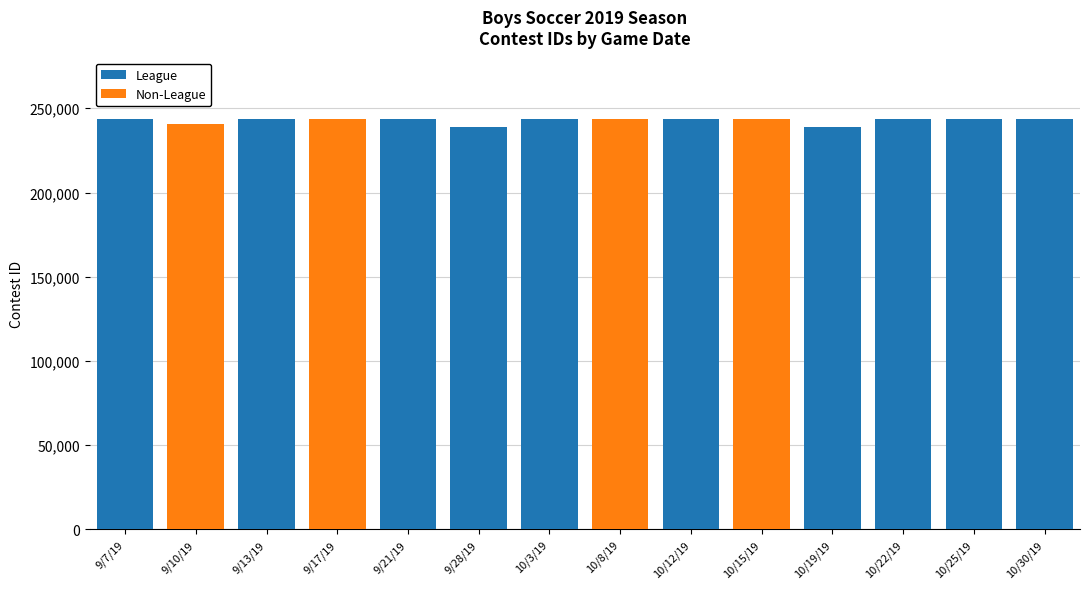

What is the sum of all League values?

2425534